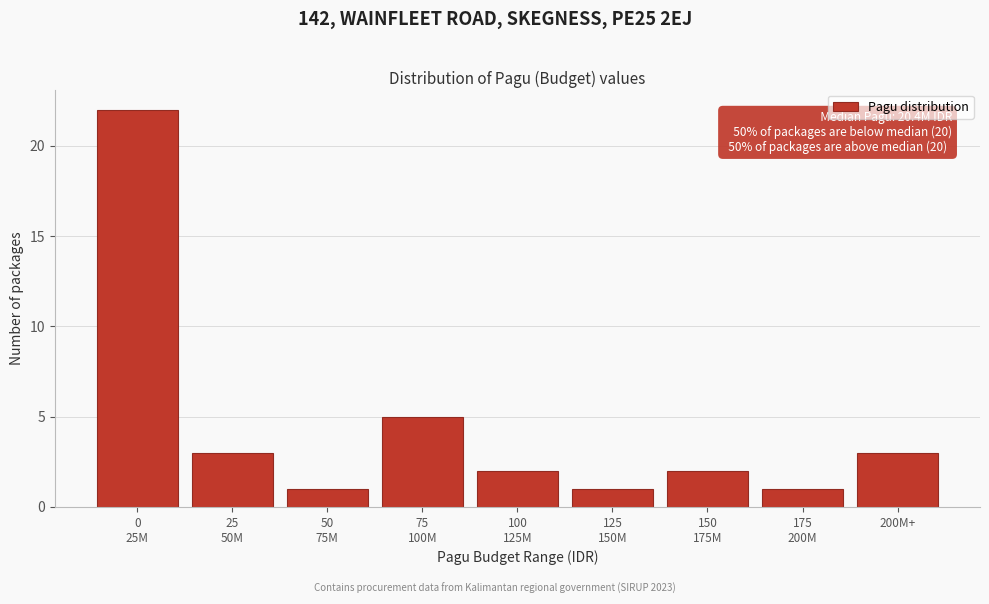

Reading right to left, what are all the values shown in this chart?

3	1	2	1	2	5	1	3	22